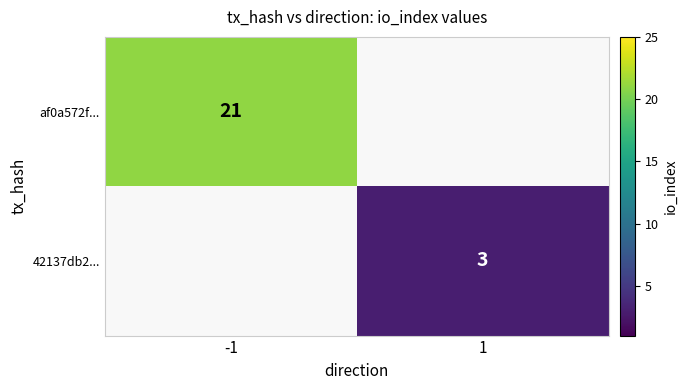

Count the number of data series in this chart.

2